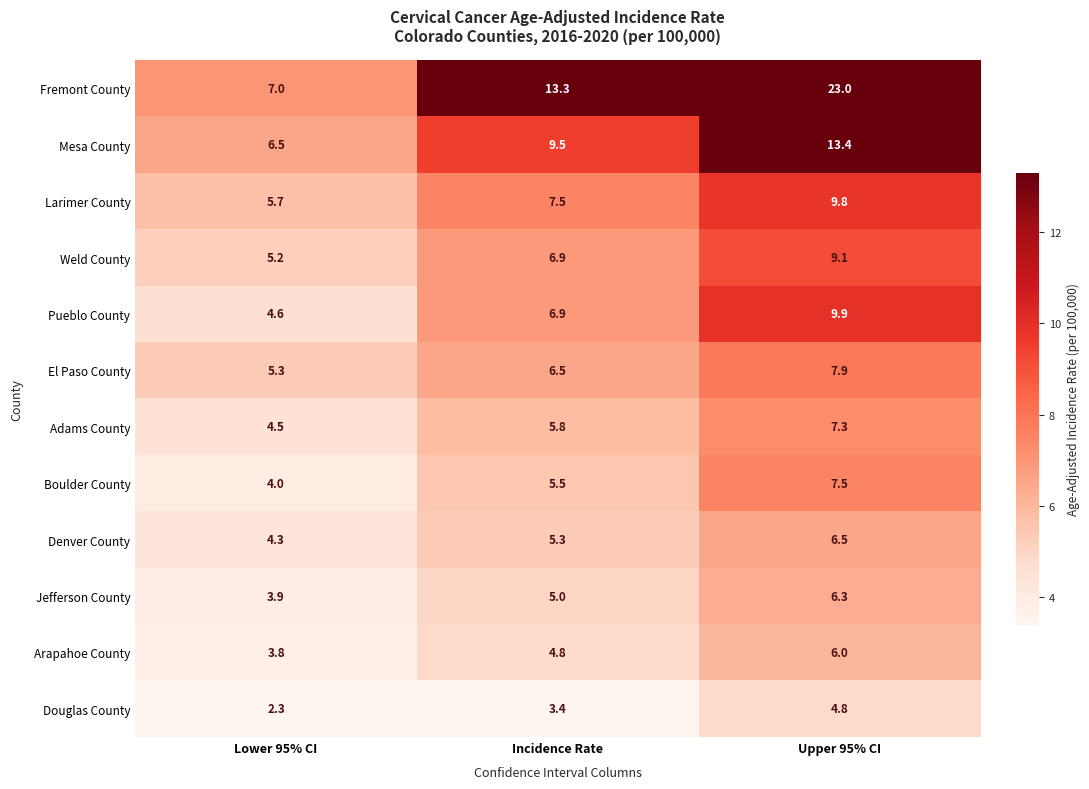

What is the greatest value displayed?

23.0